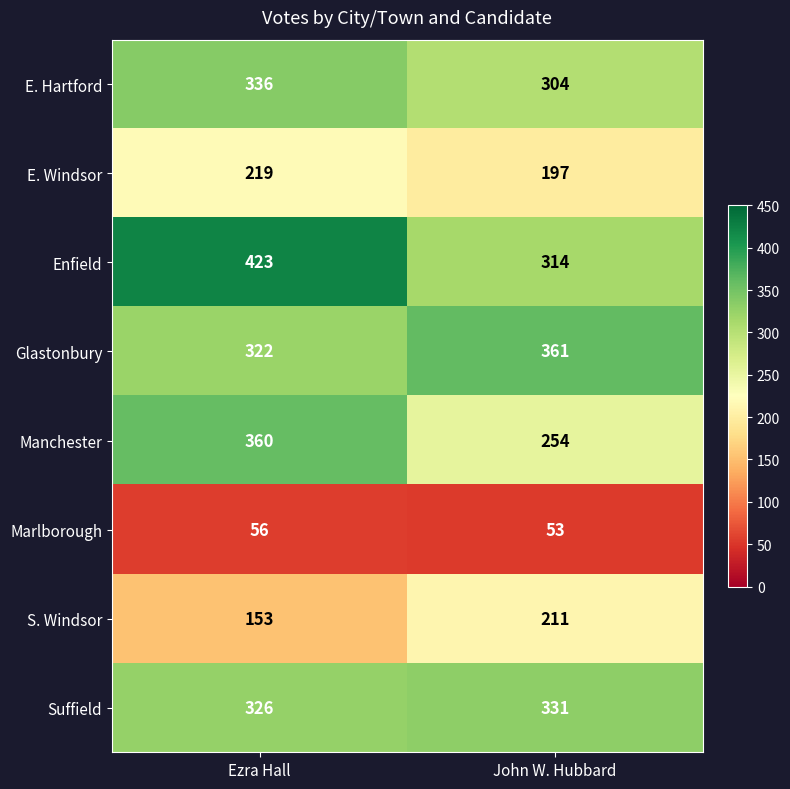

Reading left to right, list all the values displayed in this chart.

E. Hartford: Ezra Hall=336	John W. Hubbard=304
E. Windsor: Ezra Hall=219	John W. Hubbard=197
Enfield: Ezra Hall=423	John W. Hubbard=314
Glastonbury: Ezra Hall=322	John W. Hubbard=361
Manchester: Ezra Hall=360	John W. Hubbard=254
Marlborough: Ezra Hall=56	John W. Hubbard=53
S. Windsor: Ezra Hall=153	John W. Hubbard=211
Suffield: Ezra Hall=326	John W. Hubbard=331